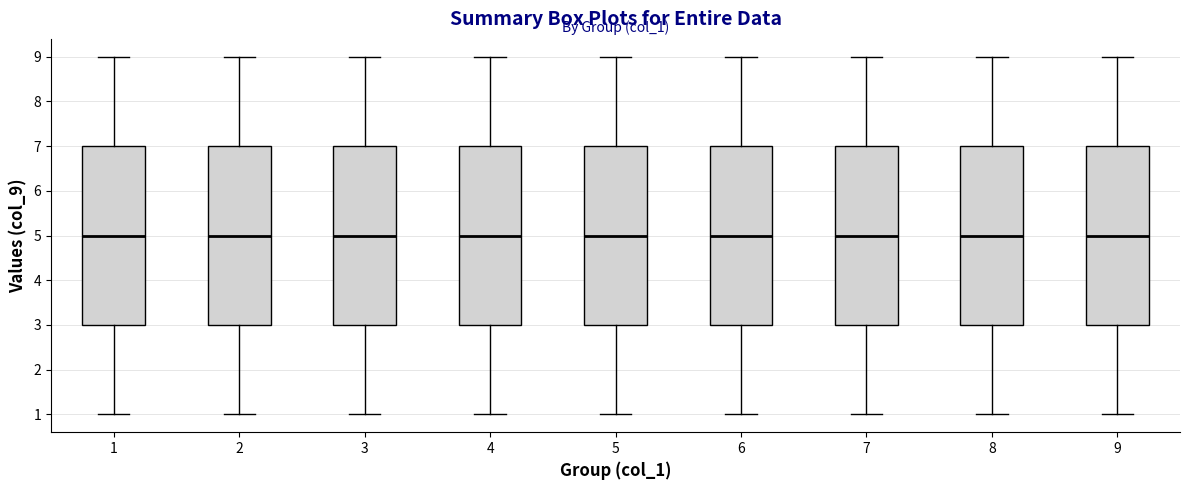

Reading left to right, transcribe this box plot: for each box, give where its median line is, the range the box spans, and where its two whiskers end, as read against the y-axis. The values are not printed on the chart, so give them approximately, as read against the axis.

1: median 5, box 3 to 7, whiskers 1 to 9
2: median 5, box 3 to 7, whiskers 1 to 9
3: median 5, box 3 to 7, whiskers 1 to 9
4: median 5, box 3 to 7, whiskers 1 to 9
5: median 5, box 3 to 7, whiskers 1 to 9
6: median 5, box 3 to 7, whiskers 1 to 9
7: median 5, box 3 to 7, whiskers 1 to 9
8: median 5, box 3 to 7, whiskers 1 to 9
9: median 5, box 3 to 7, whiskers 1 to 9